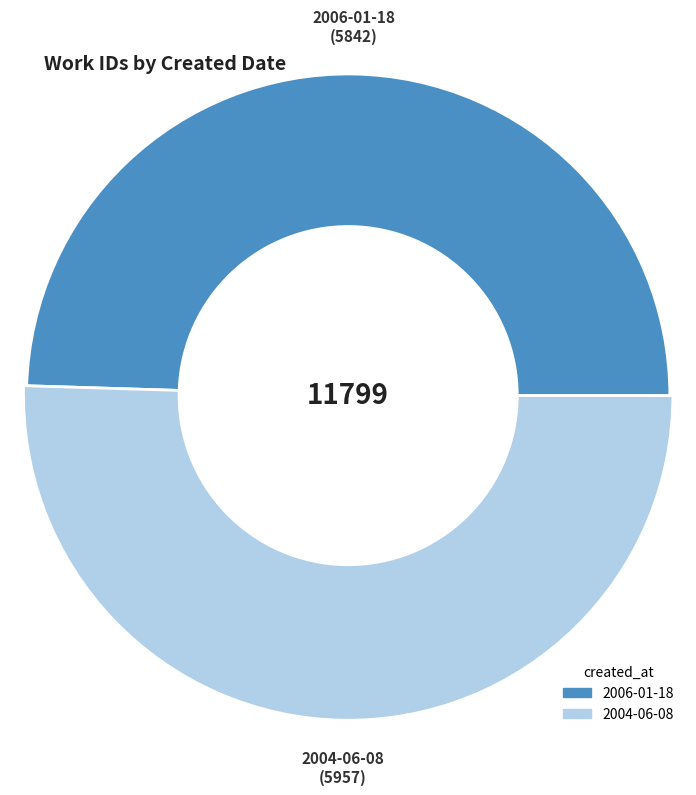

Is it true that 2006-01-18 is 50% of the pie?

True